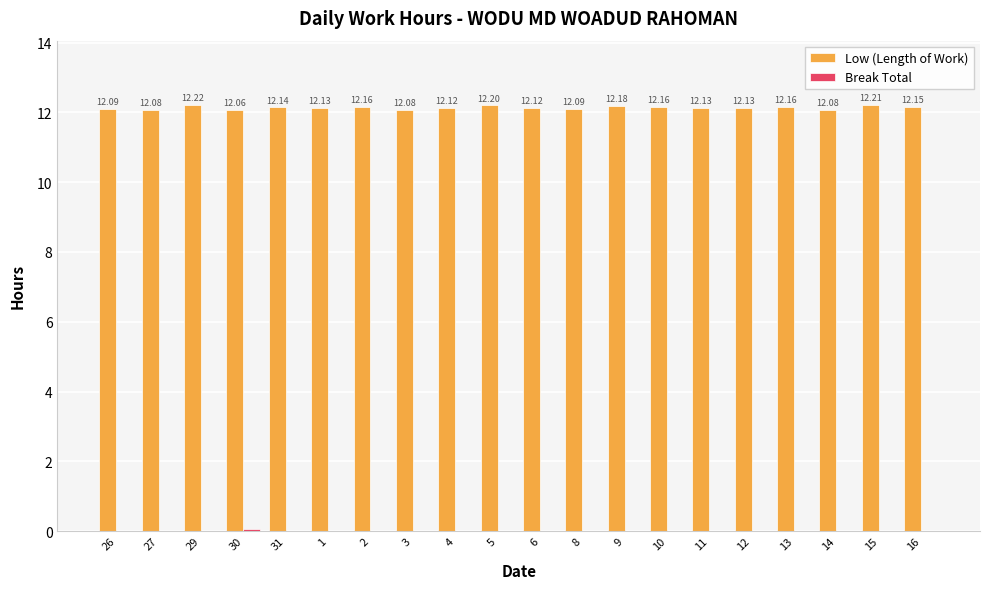

Which series changed the most between 29 and 9?

Low (Length of Work)